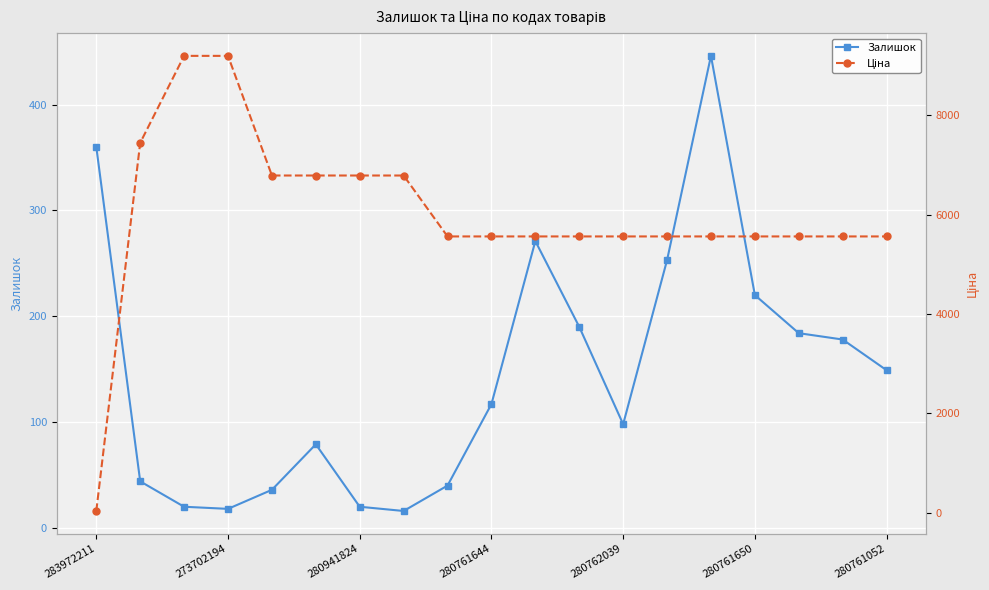

At which label is Залишок closest to 231?

280761650